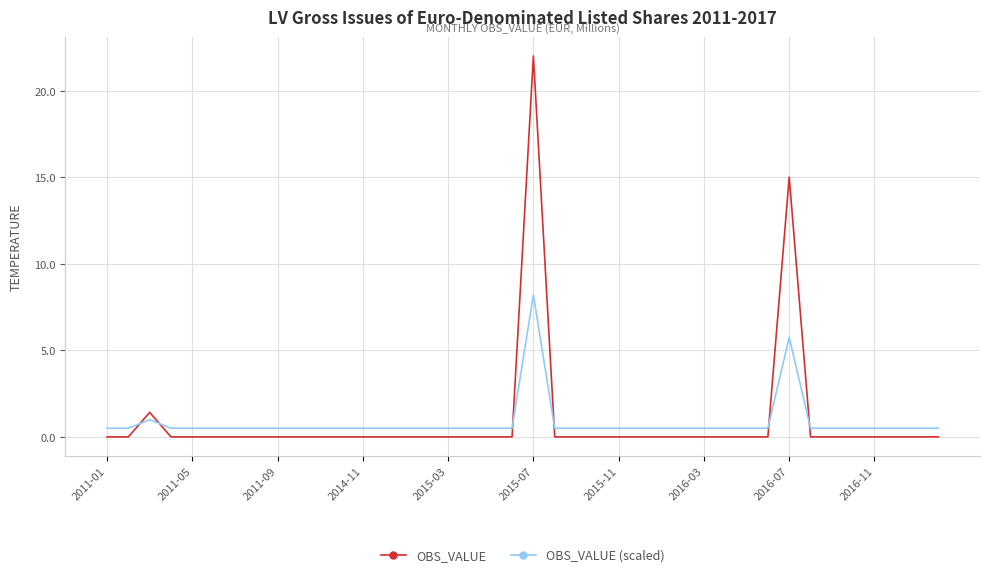

List the series in order of their peak value, highest first.

OBS_VALUE, OBS_VALUE (scaled)